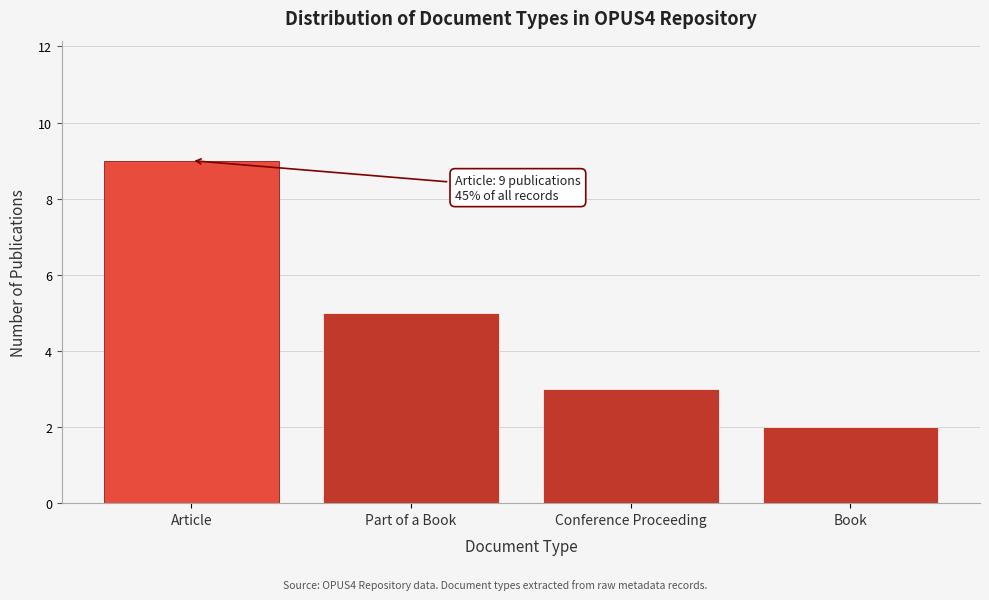

Reading left to right, transcribe all the data shown in this chart.

9	5	3	2